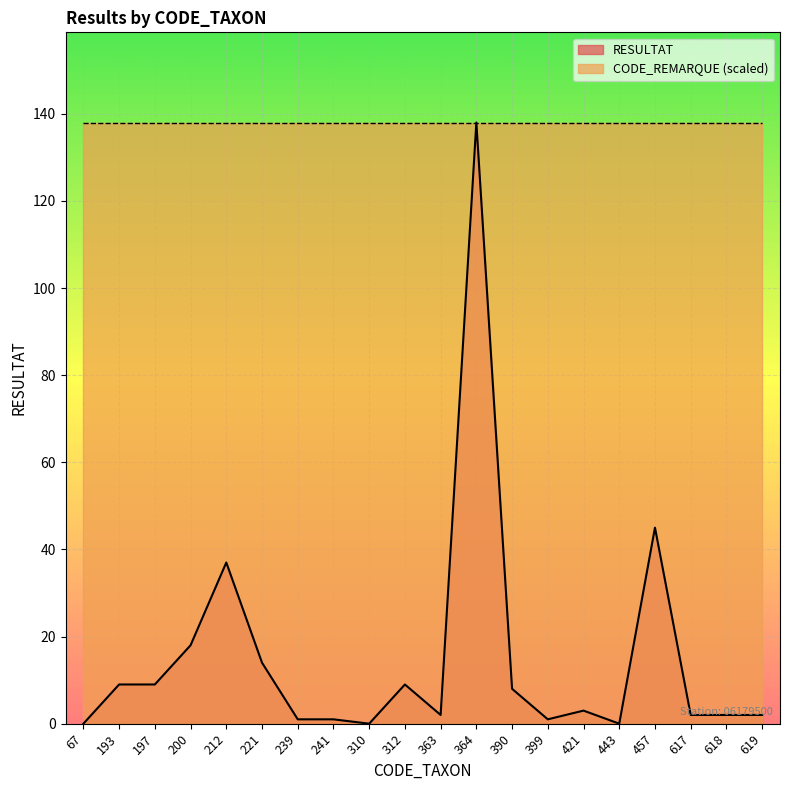

How many points are lower than both their immediate neighbors (excluding endpoints)?

4